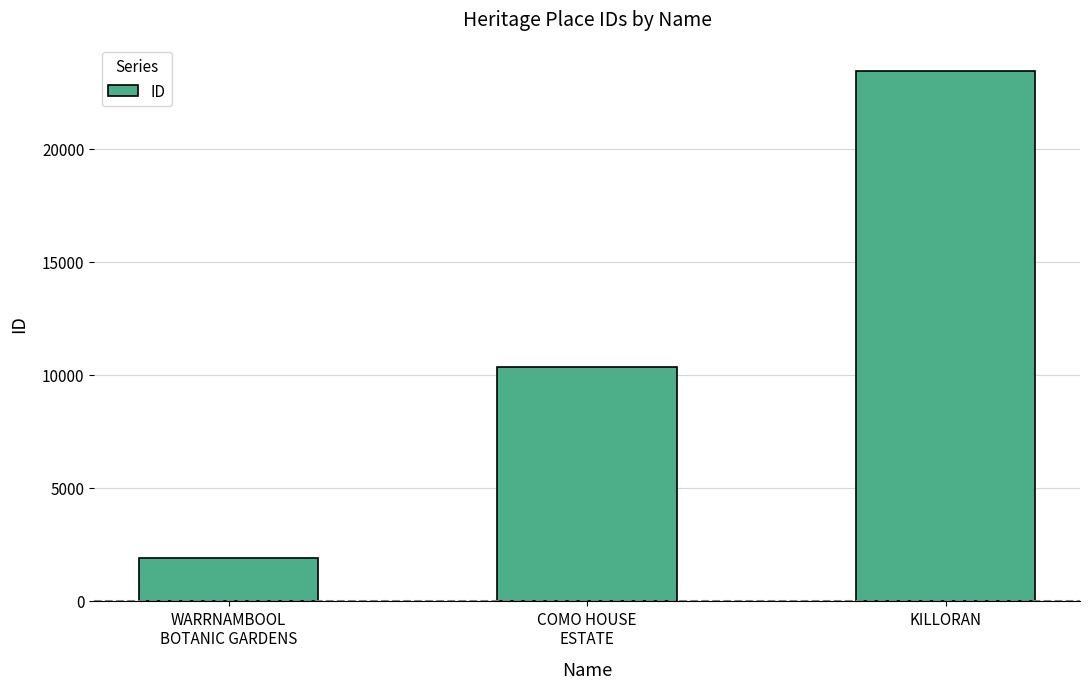

How many data points does each series have?

3